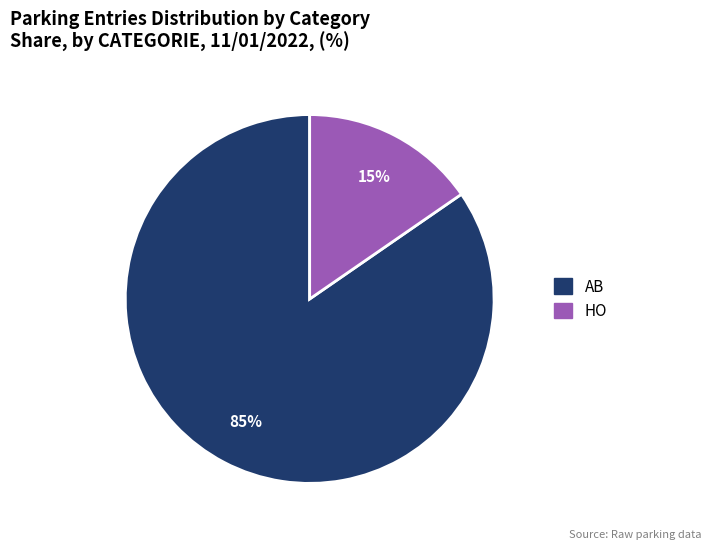

Does any single category account for the majority?

Yes